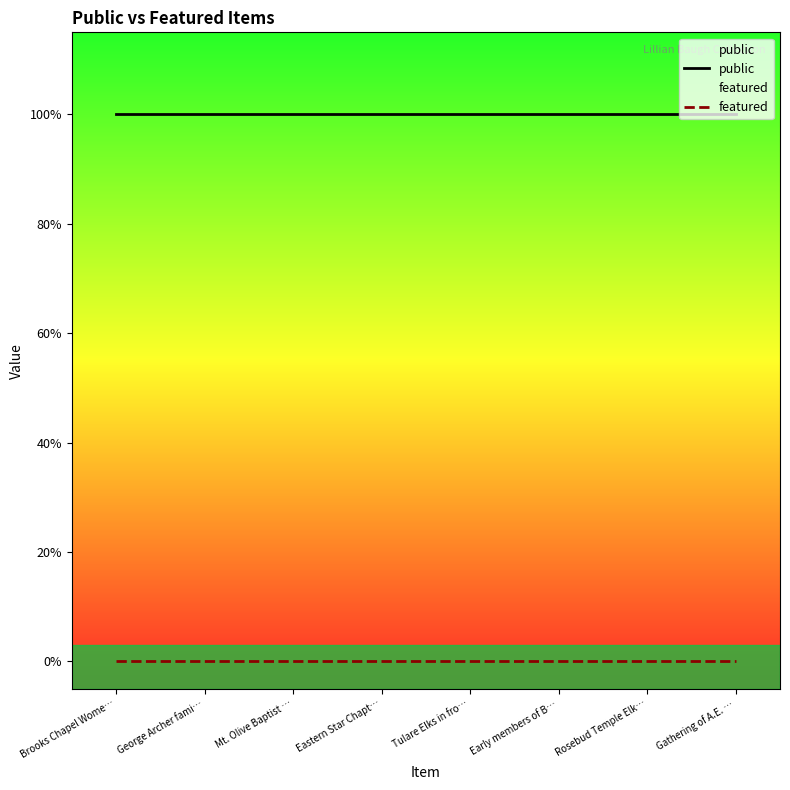

True or false: featured and public intersect in this chart.

False